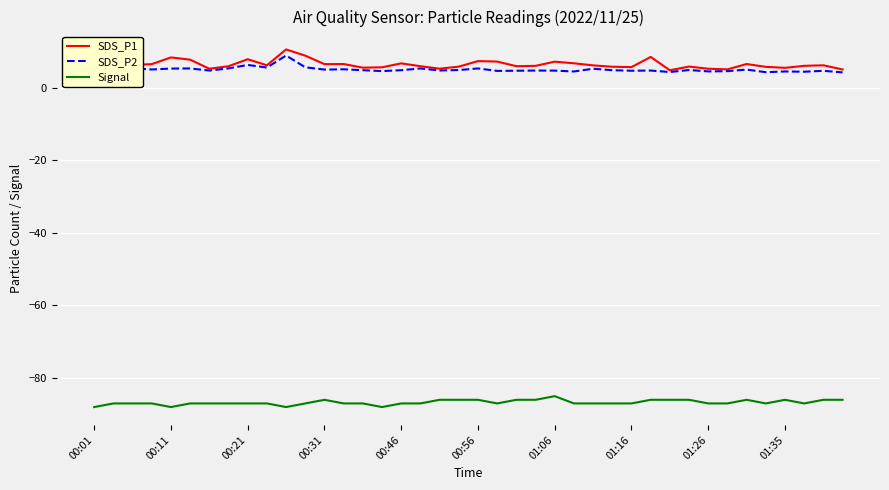

True or false: SDS_P1 and Signal intersect in this chart.

False